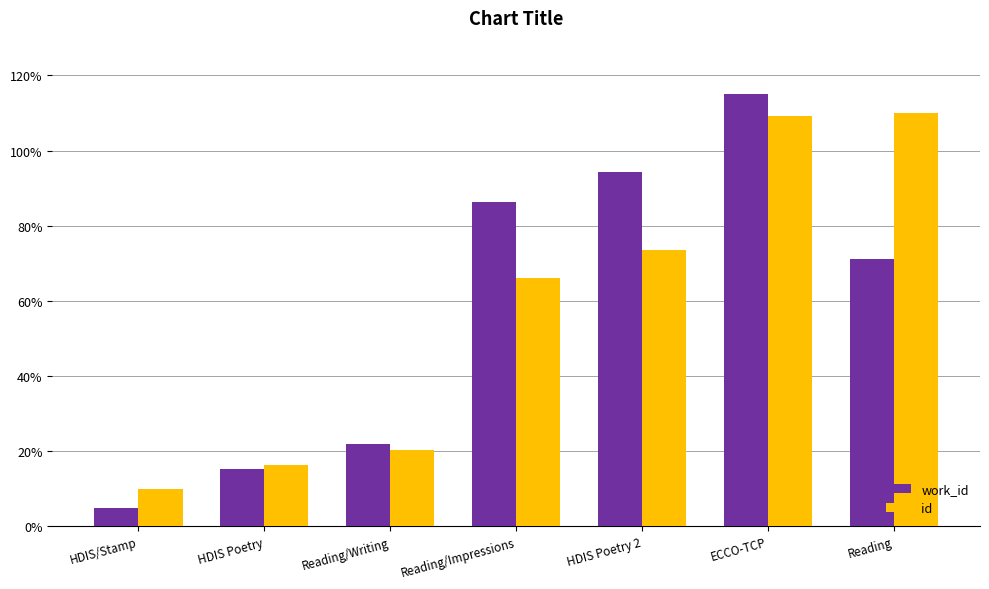

What position from the left is HDIS Poetry 2?

5